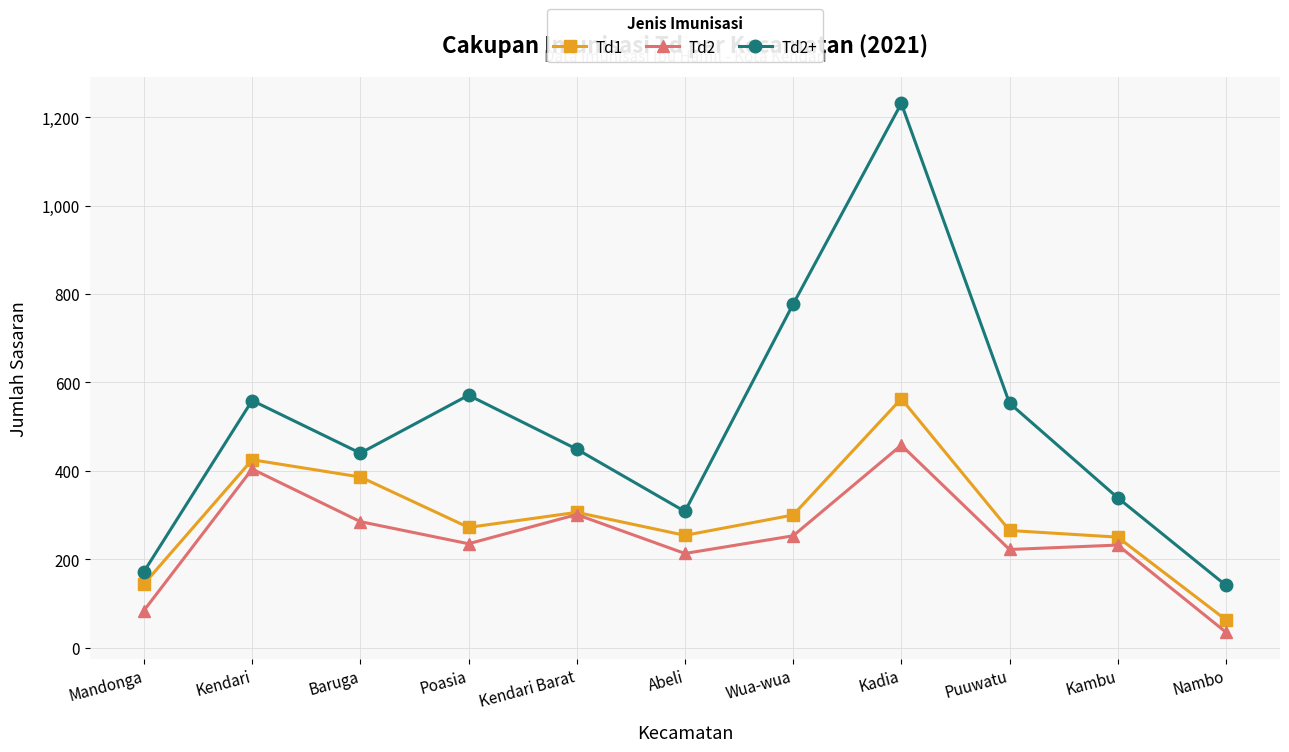

What is the total value across all series at Kendari?

1388